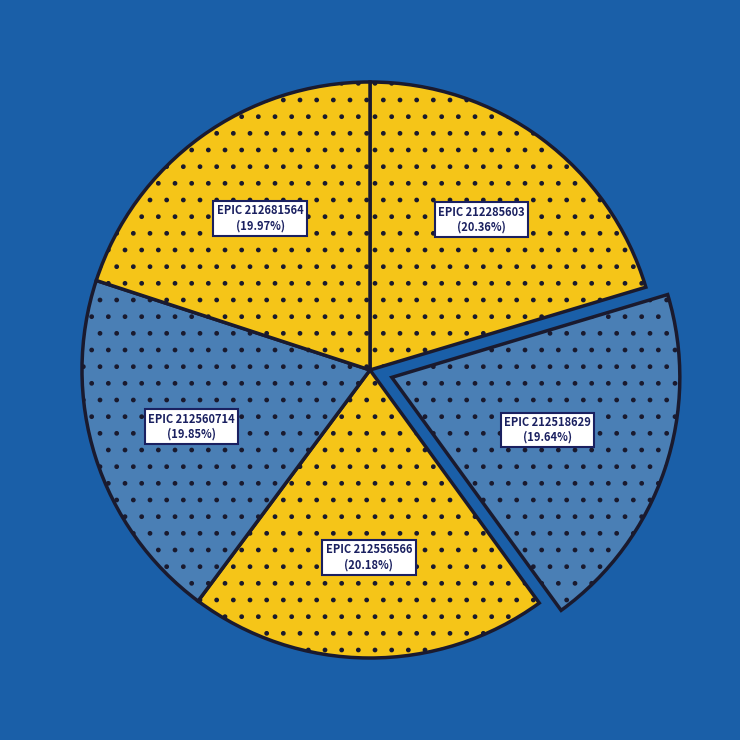

To the nearest percent, what is the difference between the largest and smallest slice percentages?

1%